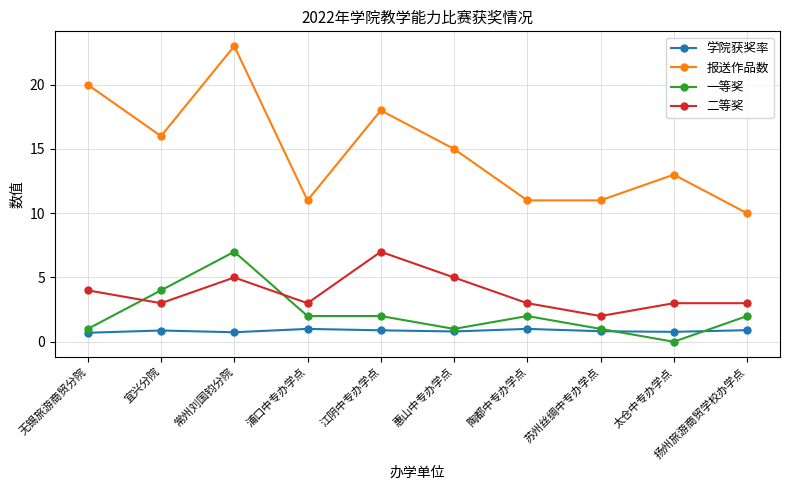

The 二等奖 series shows 3.0 at 陶都中专办学点. True or false?

True